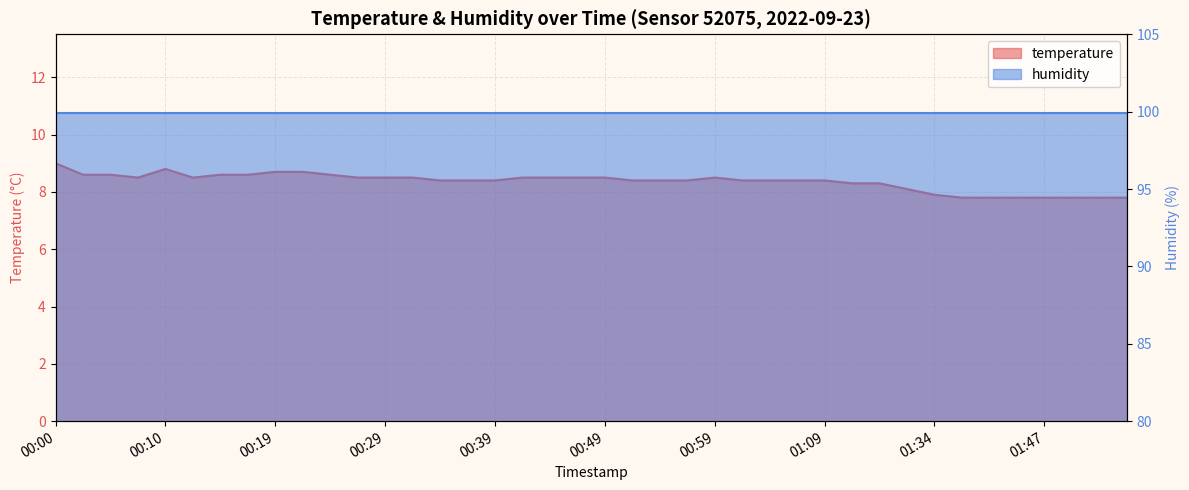

Is it true that the value at 00:41 is 13.2?

False